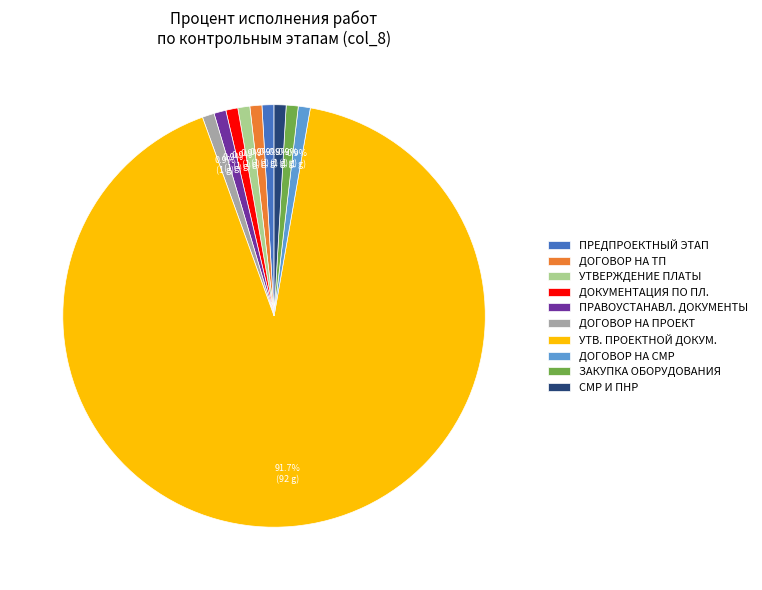

How many segments does this pie chart have?

10